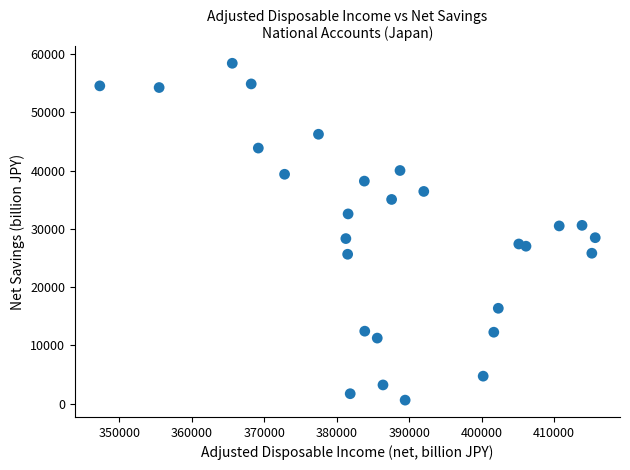

What is the range of Y values (max minus min)?

57868.9